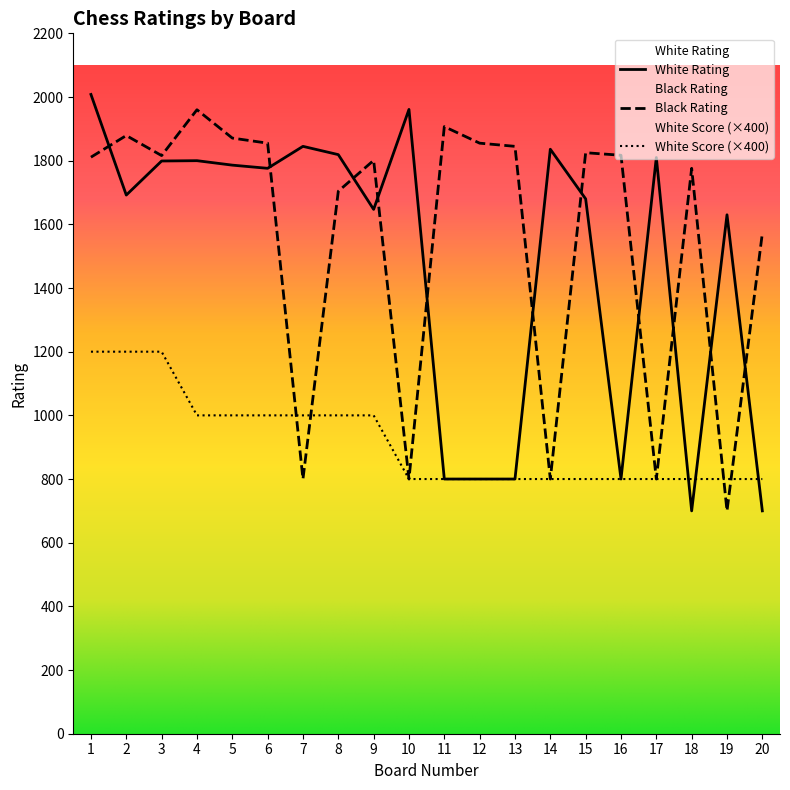

Reading left to right, what are all the values shown in this chart?

White Rating: 1=2008	2=1692	3=1799	4=1800	5=1786	6=1776	7=1845	8=1819	9=1647	10=1961	11=800	12=800	13=800	14=1836	15=1680	16=800	17=1810	18=700	19=1630	20=700
Black Rating: 1=1811	2=1879	3=1816	4=1960	5=1871	6=1855	7=800	8=1704	9=1801	10=800	11=1907	12=1855	13=1845	14=800	15=1825	16=1817	17=800	18=1776	19=700	20=1572
White Score: 1=1200	2=1200	3=1200	4=1000	5=1000	6=1000	7=1000	8=1000	9=1000	10=800	11=800	12=800	13=800	14=800	15=800	16=800	17=800	18=800	19=800	20=800